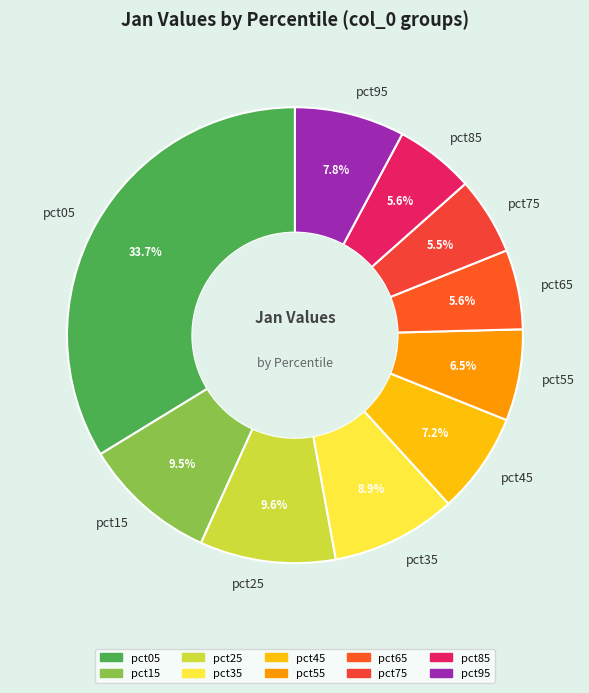

How many slices are in this pie chart?

10